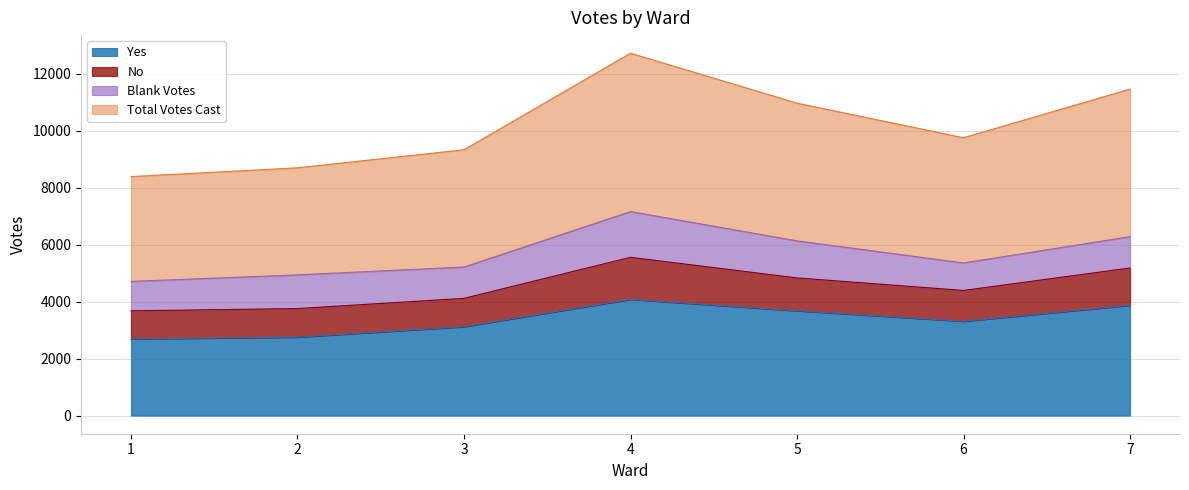

Is it true that Total Votes Cast equals 4116 at 3?

True